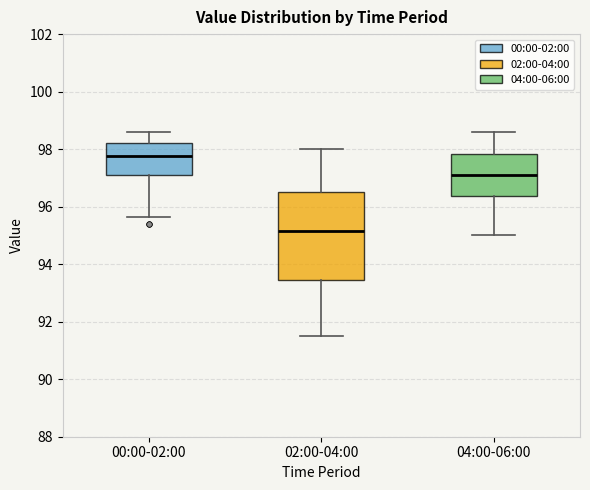

Where does the upper whisker of the box for 00:00-02:00 end on the y-axis? The values are not printed on the chart, so give them approximately, as read against the axis.

98.6